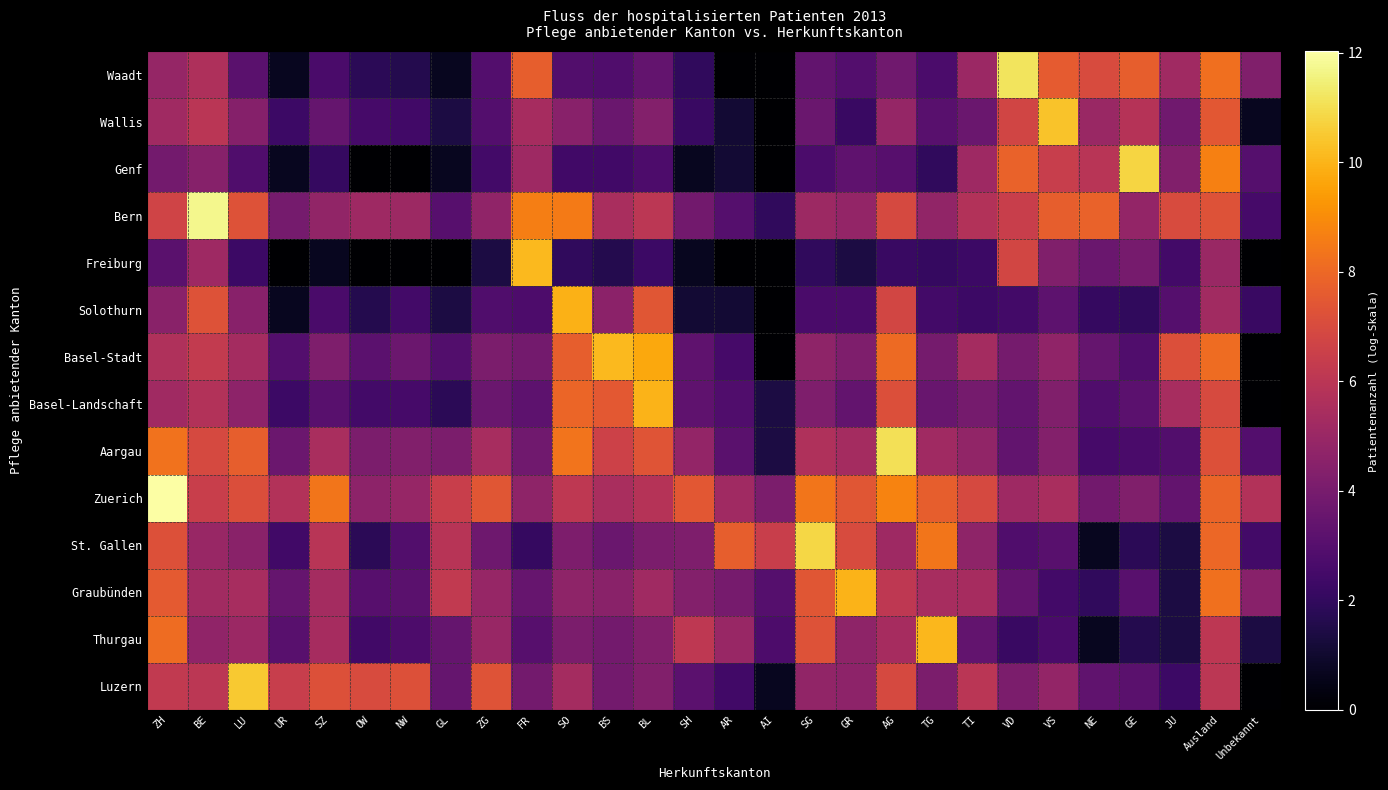

Reading left to right, transcribe all the data shown in this chart.

Waadt: ZH=4.9	BE=5.6	LU=3.1	UR=0.7	SZ=2.6	OW=1.8	NW=1.6	GL=0.7	ZG=2.9	FR=7.7	SO=2.9	BS=2.8	BL=3.4	SH=1.9	AR=0.0	AI=0.0	SG=3.4	GR=2.9	AG=3.8	TG=2.7	TI=5.1	VD=11.2	VS=7.6	NE=7.0	GE=7.7	JU=5.2	Ausland=8.2	Unbekannt=4.3
Wallis: ZH=5.2	BE=6.0	LU=4.4	UR=2.3	SZ=3.4	OW=2.6	NW=2.4	GL=1.4	ZG=2.9	FR=5.4	SO=4.5	BS=3.6	BL=4.3	SH=2.2	AR=1.1	AI=0.0	SG=3.6	GR=2.2	AG=4.9	TG=3.1	TI=3.6	VD=6.7	VS=10.4	NE=5.0	GE=5.9	JU=3.8	Ausland=7.4	Unbekannt=0.7
Genf: ZH=3.9	BE=4.5	LU=2.8	UR=0.7	SZ=2.1	OW=0.0	NW=0.0	GL=0.7	ZG=2.5	FR=5.1	SO=2.4	BS=2.4	BL=2.8	SH=0.7	AR=1.1	AI=0.0	SG=2.7	GR=3.3	AG=3.0	TG=1.9	TI=5.2	VD=7.8	VS=6.4	NE=5.9	GE=10.8	JU=4.3	Ausland=8.7	Unbekannt=3.0
Bern: ZH=6.7	BE=11.7	LU=7.2	UR=3.9	SZ=4.8	OW=5.2	NW=5.1	GL=3.0	ZG=4.7	FR=8.6	SO=8.5	BS=5.5	BL=6.0	SH=3.8	AR=3.0	AI=1.9	SG=5.1	GR=4.8	AG=6.9	TG=4.8	TI=5.7	VD=6.5	VS=7.7	NE=7.8	GE=4.8	JU=7.0	Ausland=7.3	Unbekannt=2.6
Freiburg: ZH=3.1	BE=5.2	LU=2.3	UR=0.0	SZ=0.7	OW=0.0	NW=0.0	GL=0.0	ZG=1.4	FR=10.1	SO=1.9	BS=1.6	BL=2.3	SH=0.7	AR=0.0	AI=0.0	SG=1.9	GR=1.4	AG=2.2	TG=2.1	TI=2.3	VD=6.8	VS=4.3	NE=3.6	GE=4.0	JU=2.5	Ausland=5.0	Unbekannt=0.0
Solothurn: ZH=4.5	BE=7.3	LU=4.5	UR=0.7	SZ=2.6	OW=1.6	NW=2.5	GL=1.4	ZG=2.8	FR=2.8	SO=9.9	BS=4.6	BL=7.4	SH=1.1	AR=1.1	AI=0.0	SG=2.6	GR=2.6	AG=6.8	TG=2.5	TI=2.3	VD=2.5	VS=3.2	NE=2.1	GE=1.9	JU=3.0	Ausland=5.2	Unbekannt=2.2
Basel-Stadt: ZH=5.7	BE=6.3	LU=5.3	UR=2.9	SZ=4.2	OW=3.2	NW=3.6	GL=2.9	ZG=4.1	FR=3.9	SO=7.7	BS=10.1	BL=9.7	SH=3.3	AR=2.6	AI=0.0	SG=4.7	GR=4.2	AG=8.1	TG=3.9	TI=5.3	VD=3.9	VS=4.7	NE=3.4	GE=2.8	JU=7.2	Ausland=8.1	Unbekannt=0.0
Basel-Landschaft: ZH=5.2	BE=5.8	LU=4.6	UR=2.3	SZ=3.1	OW=2.5	NW=2.6	GL=1.8	ZG=3.6	FR=3.2	SO=7.9	BS=7.5	BL=10.0	SH=3.3	AR=2.8	AI=1.4	SG=4.2	GR=3.4	AG=7.2	TG=3.6	TI=3.9	VD=3.4	VS=4.3	NE=2.8	GE=3.2	JU=5.4	Ausland=7.0	Unbekannt=0.0
Aargau: ZH=8.3	BE=6.9	LU=7.7	UR=3.7	SZ=5.5	OW=4.1	NW=4.3	GL=4.1	ZG=5.4	FR=3.8	SO=8.4	BS=6.6	BL=7.4	SH=4.8	AR=3.1	AI=1.4	SG=5.6	GR=5.3	AG=11.1	TG=5.2	TI=4.8	VD=3.4	VS=4.4	NE=2.6	GE=2.6	JU=2.9	Ausland=7.2	Unbekannt=2.9
Zuerich: ZH=12.0	BE=6.5	LU=7.1	UR=5.7	SZ=8.4	OW=4.6	NW=4.9	GL=6.4	ZG=7.4	FR=4.7	SO=6.1	BS=5.5	BL=5.9	SH=7.4	AR=5.2	AI=4.1	SG=8.4	GR=7.4	AG=8.8	TG=7.7	TI=7.0	VD=5.1	VS=5.5	NE=3.9	GE=4.3	JU=3.4	Ausland=7.8	Unbekannt=5.8
St. Gallen: ZH=7.2	BE=5.0	LU=4.6	UR=2.4	SZ=6.0	OW=1.8	NW=2.9	GL=5.9	ZG=3.7	FR=2.1	SO=4.1	BS=3.6	BL=4.1	SH=4.2	AR=7.7	AI=6.4	SG=10.8	GR=7.0	AG=5.1	TG=8.4	TI=4.7	VD=2.8	VS=3.1	NE=0.7	GE=1.8	JU=1.4	Ausland=8.0	Unbekannt=2.5
Graubünden: ZH=7.5	BE=5.2	LU=5.4	UR=3.5	SZ=5.3	OW=3.0	NW=3.1	GL=6.2	ZG=4.9	FR=3.5	SO=4.7	BS=4.6	BL=5.2	SH=4.4	AR=4.0	AI=3.0	SG=7.4	GR=10.0	AG=6.1	TG=5.4	TI=5.4	VD=3.4	VS=2.5	NE=1.9	GE=3.1	JU=1.4	Ausland=8.3	Unbekannt=4.5
Thurgau: ZH=8.1	BE=4.7	LU=5.1	UR=3.1	SZ=5.4	OW=2.4	NW=2.8	GL=3.5	ZG=4.9	FR=3.0	SO=4.1	BS=3.9	BL=4.3	SH=6.1	AR=5.0	AI=2.8	SG=7.3	GR=4.7	AG=5.4	TG=10.1	TI=3.4	VD=2.2	VS=2.6	NE=0.7	GE=1.6	JU=1.4	Ausland=6.1	Unbekannt=1.4
Luzern: ZH=6.2	BE=6.0	LU=10.5	UR=6.4	SZ=7.2	OW=7.0	NW=7.2	GL=3.4	ZG=7.3	FR=3.9	SO=5.3	BS=3.9	BL=4.3	SH=3.2	AR=2.4	AI=0.7	SG=4.8	GR=4.6	AG=7.0	TG=4.1	TI=6.0	VD=4.1	VS=4.8	NE=3.3	GE=3.1	JU=2.3	Ausland=6.0	Unbekannt=0.0